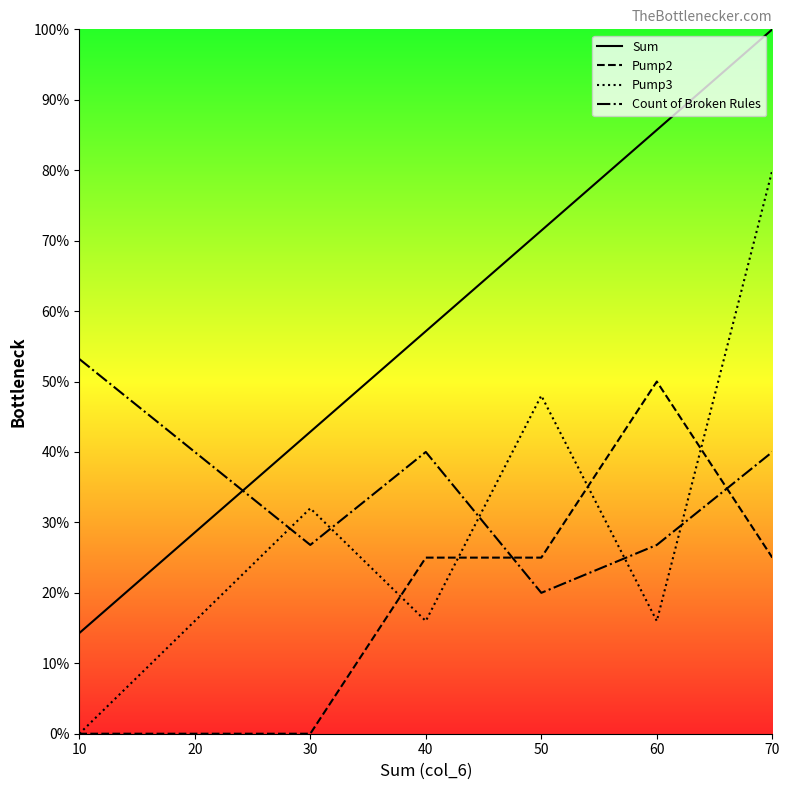

How many data points in Pump2 are above 25?

1